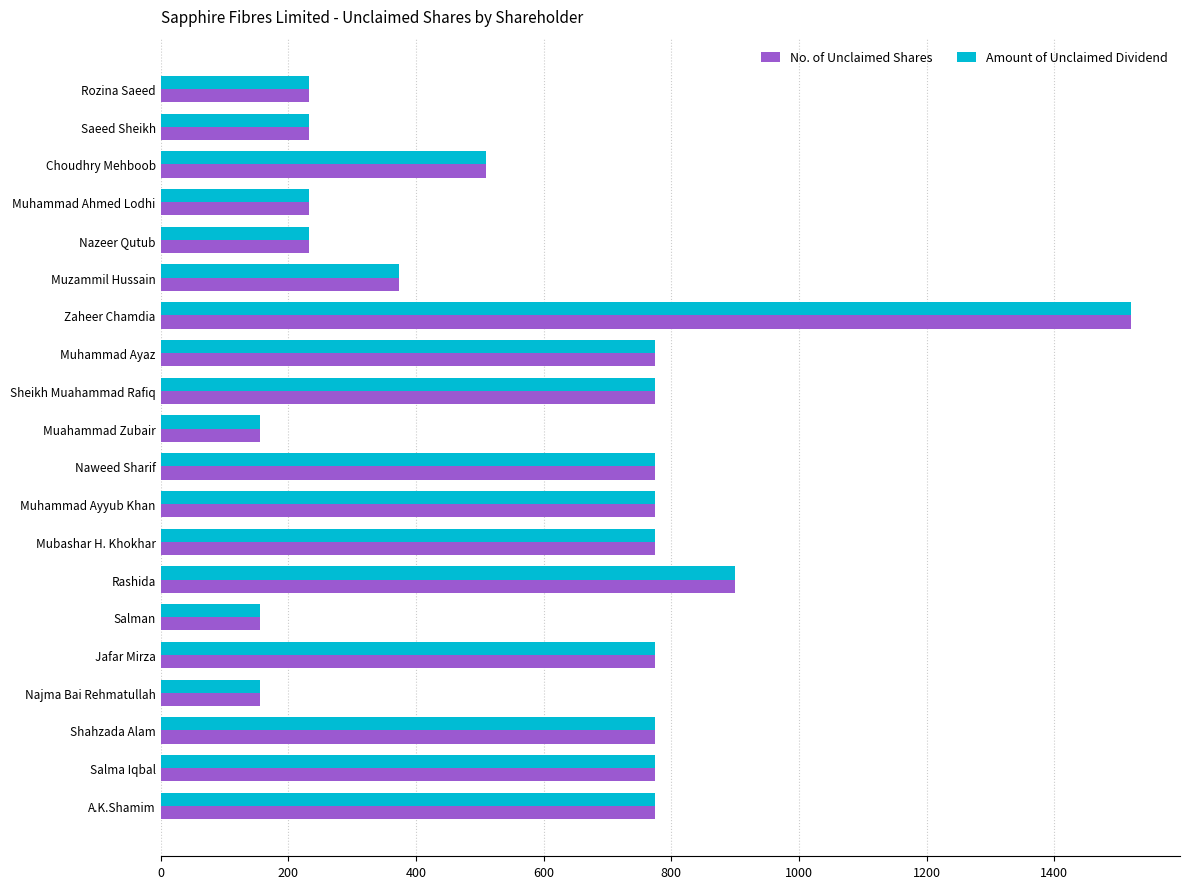

What is the difference between the maximum and minimum values in the Amount of Unclaimed Dividend series?

1366